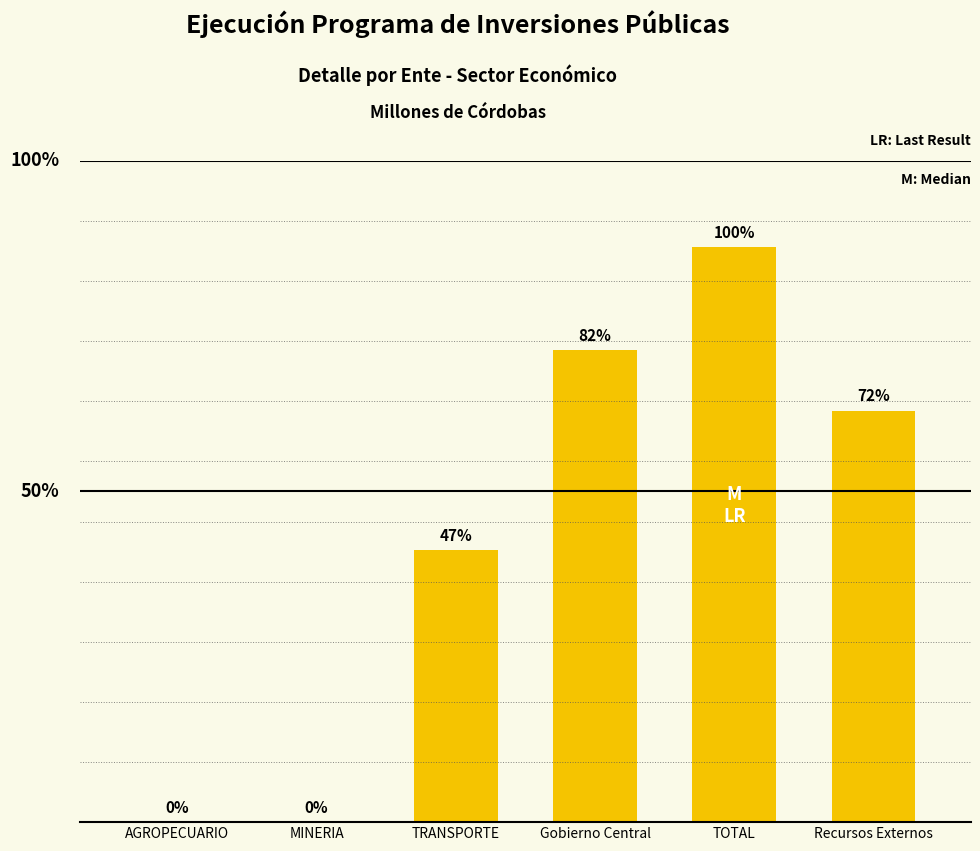

List the labels in order of value, largest first.

TOTAL, Gobierno Central, Recursos Externos, TRANSPORTE, AGROPECUARIO, MINERIA